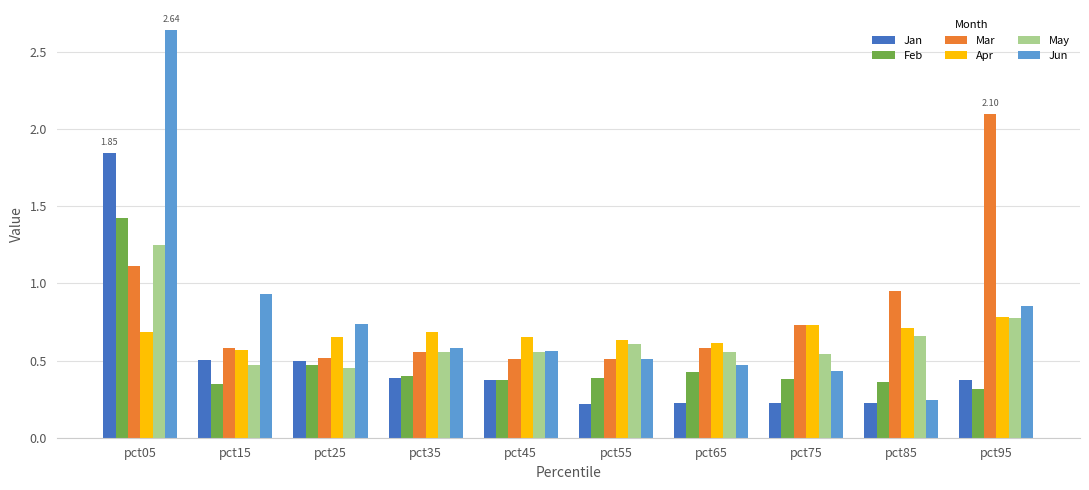

What is the sum of all Jun values?

8.0